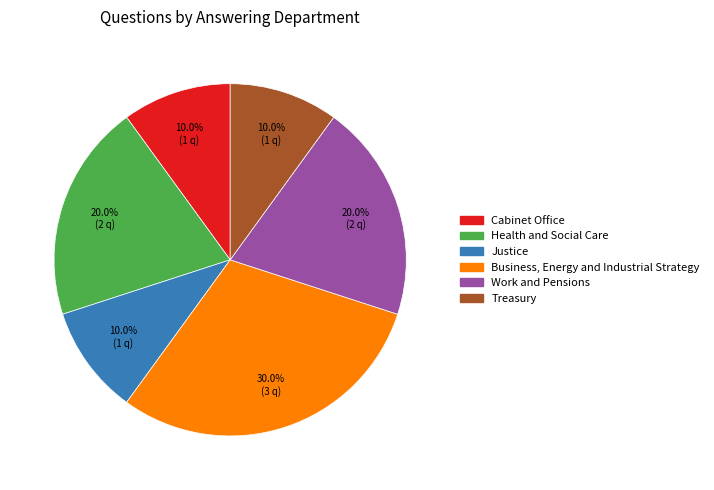

The Cabinet Office slice represents 23% of the pie. True or false?

False